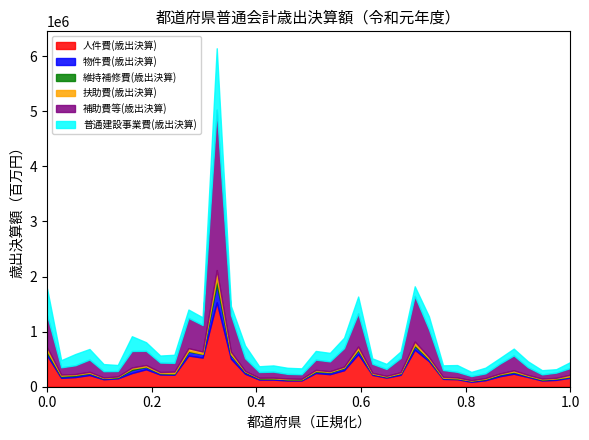

What is the difference between the 扶助費(歳出決算) values at 愛知県 and 岩手県?

34359